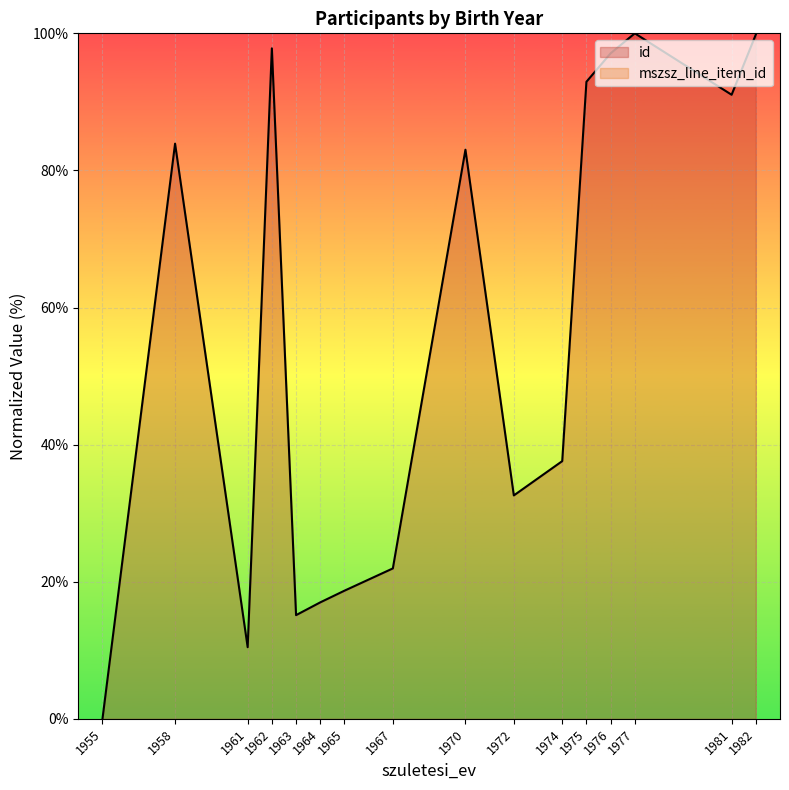

Which series has the largest total across all categories?

id